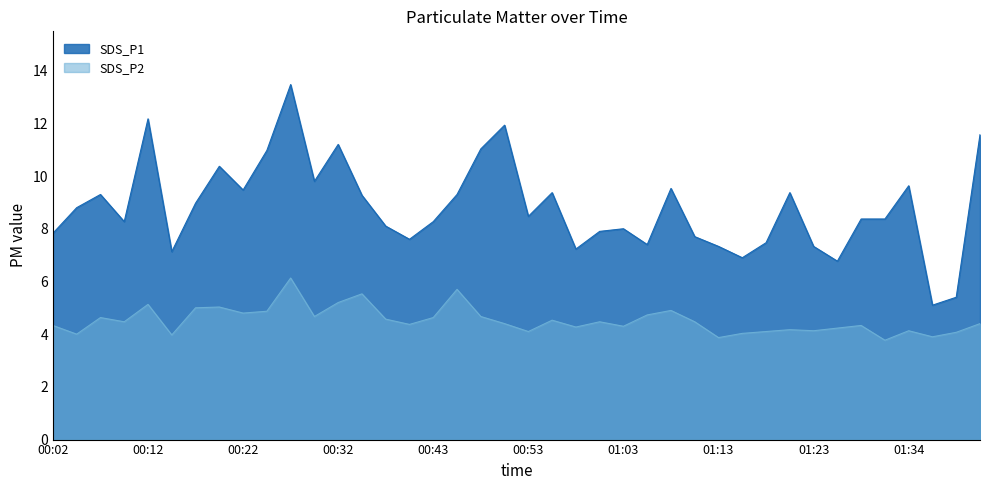

What is the difference between the maximum and minimum values in the SDS_P1 series?

8.4